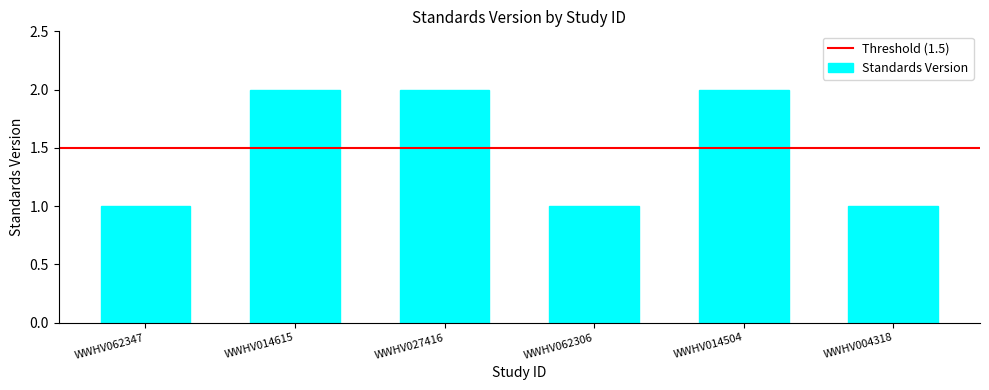

What is the ratio of the value at WWHV014615 to the value at WWHV014504?

1.0